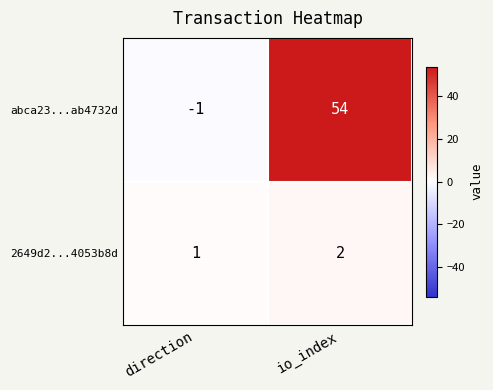

What is the sum of the 2649d2...4053b8d values at direction and io_index?

3